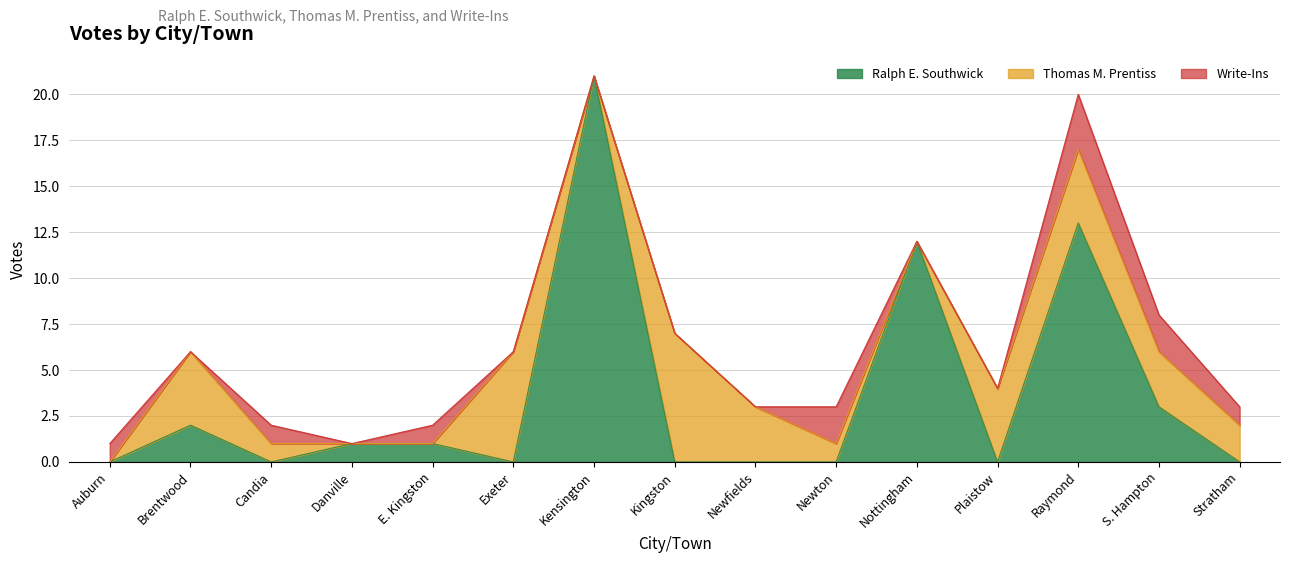

Is it true that Write-Ins equals 1 at Brentwood?

False